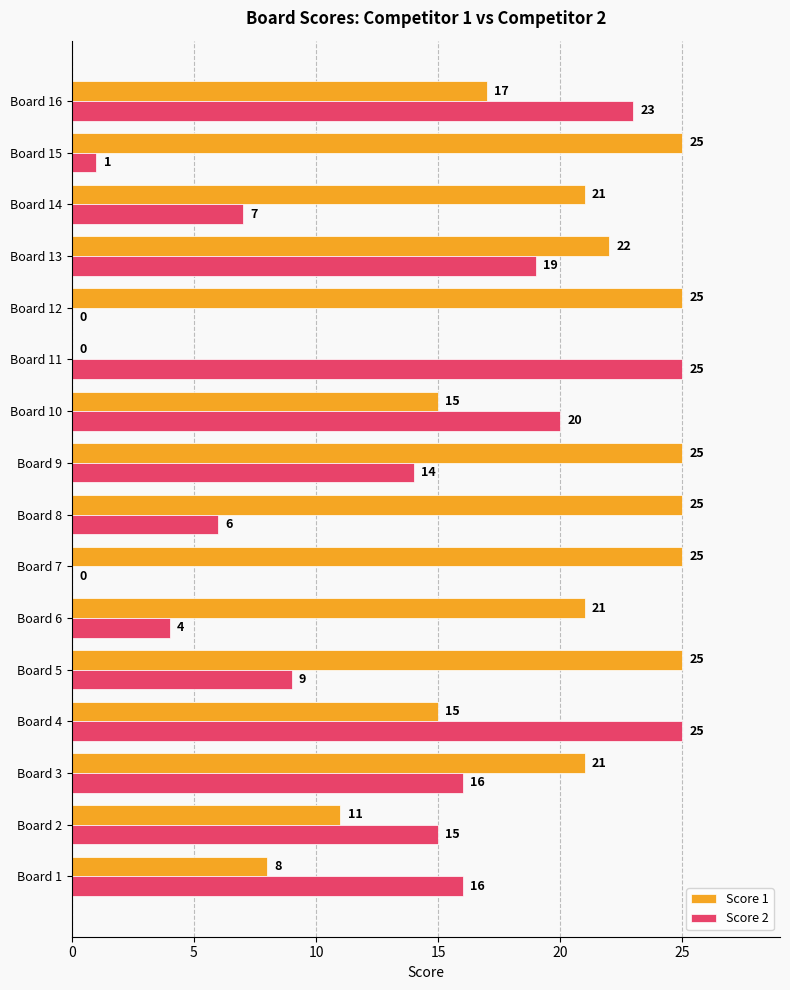

What is the greatest value displayed?

25